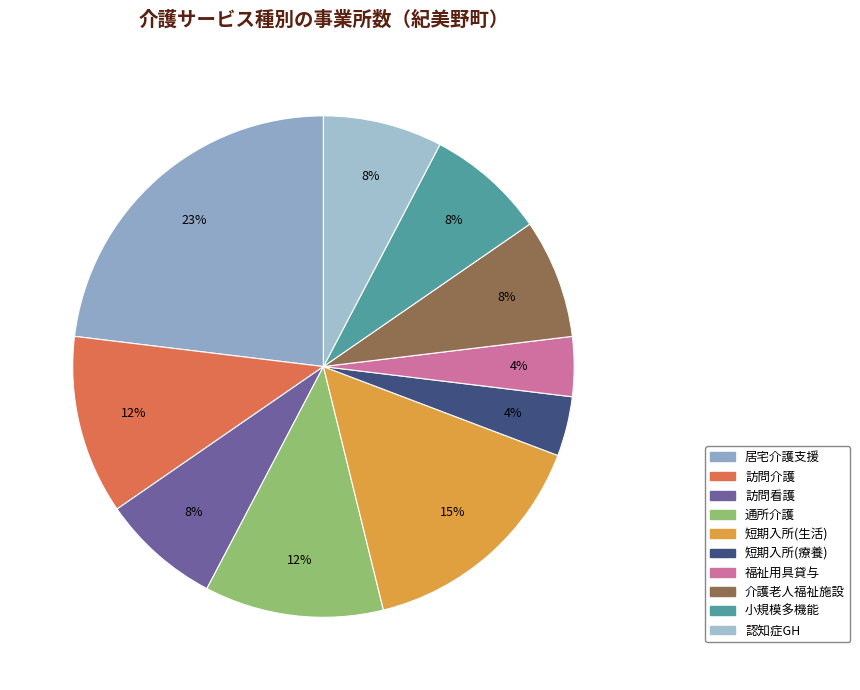

How many slices are in this pie chart?

10